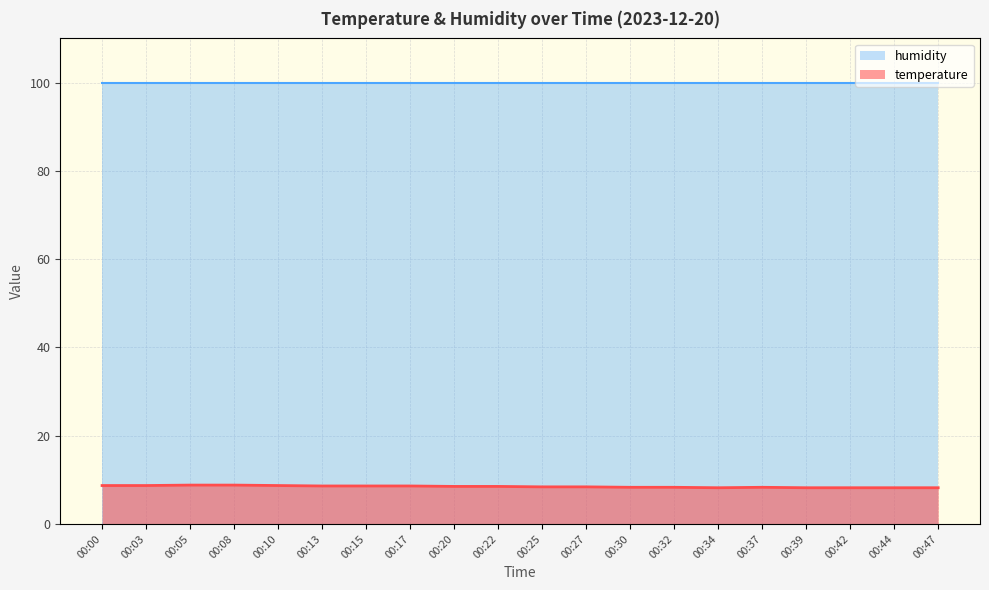

The value at 00:30 is 11.7. True or false?

False